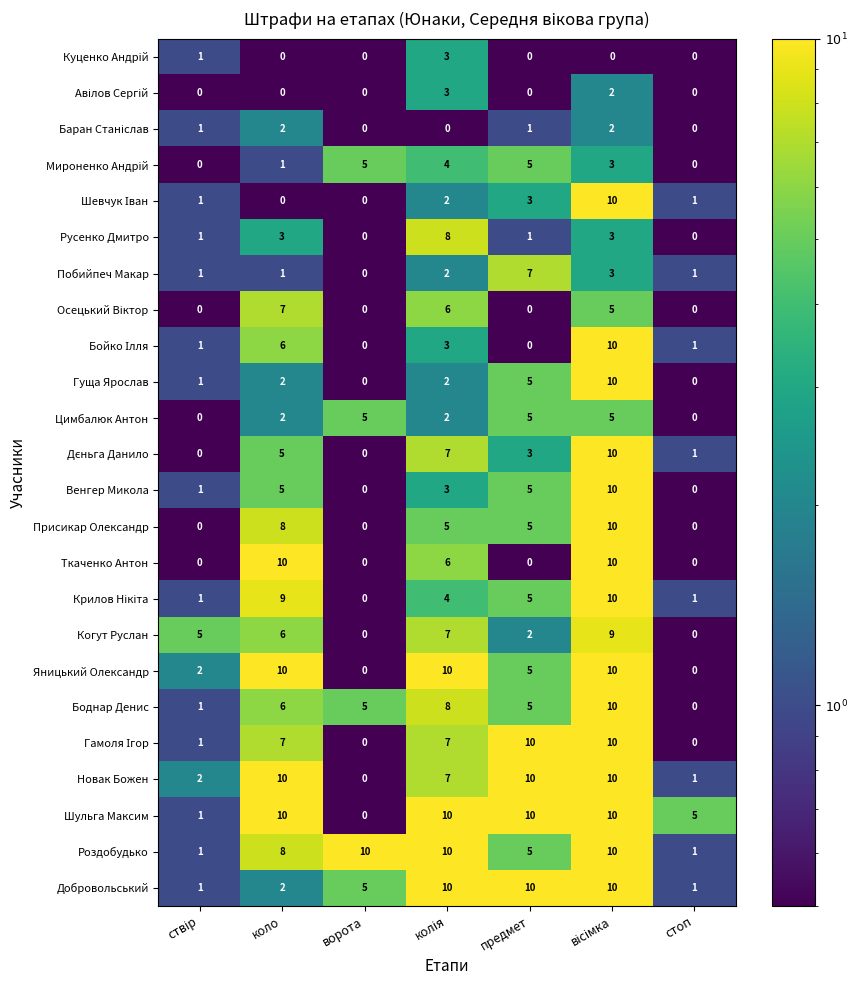

The Шульга Максим series shows 10 at коло. True or false?

True